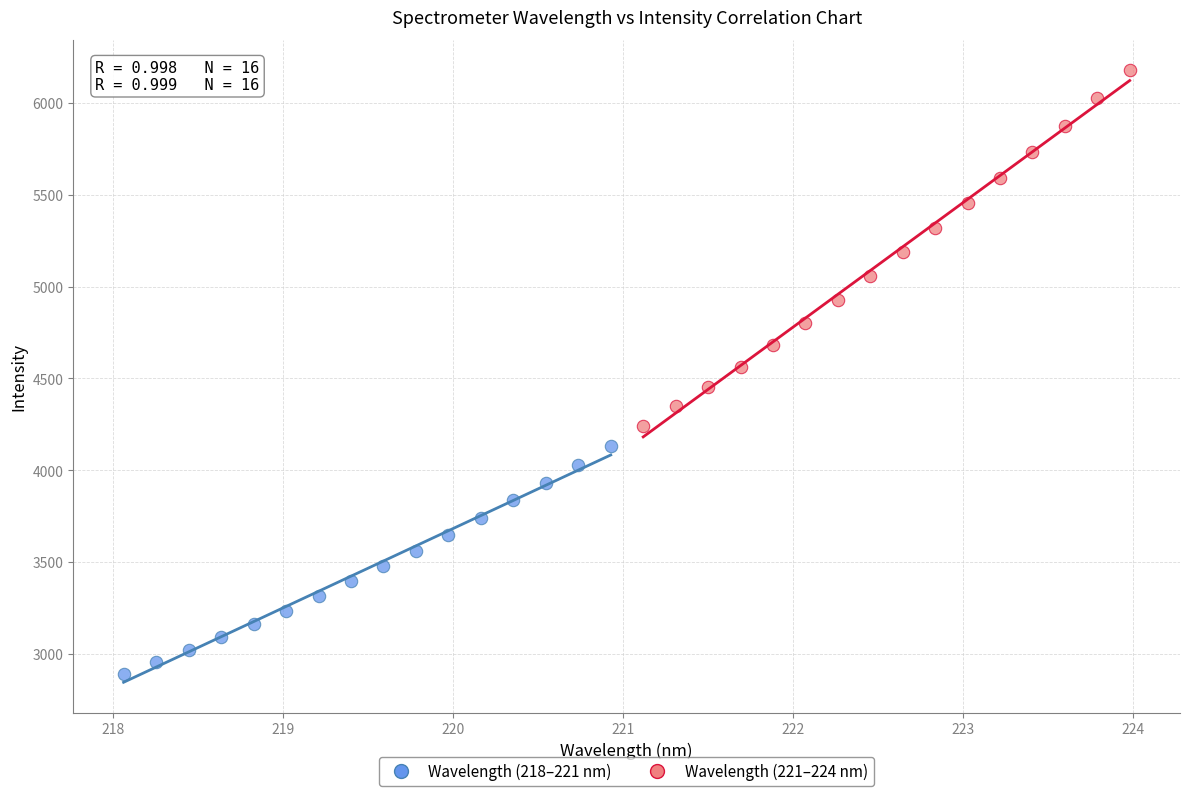

Which series reaches the maximum Y coordinate?

Wavelength (221–224 nm)